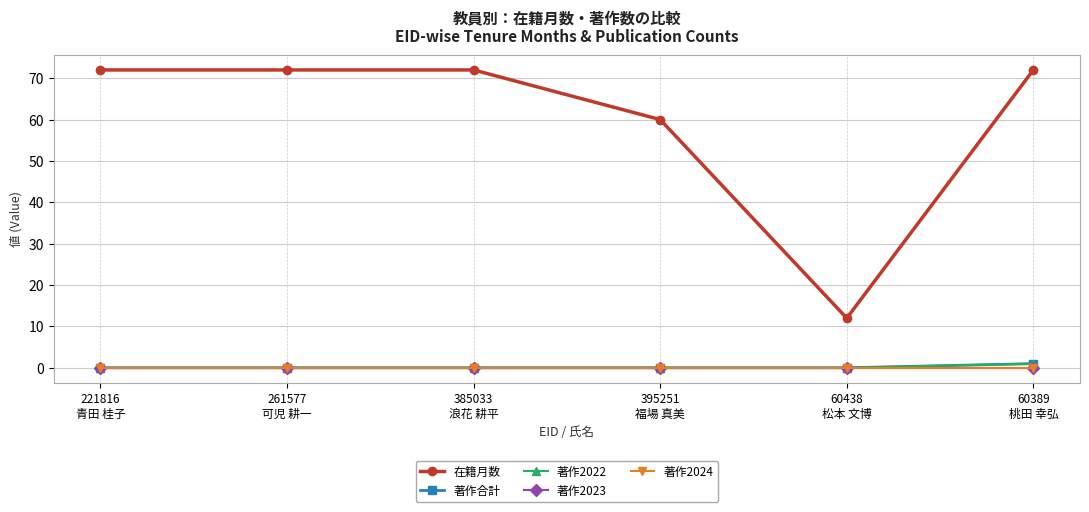

Count the 著作合計 values in the range 0 to 1.

6